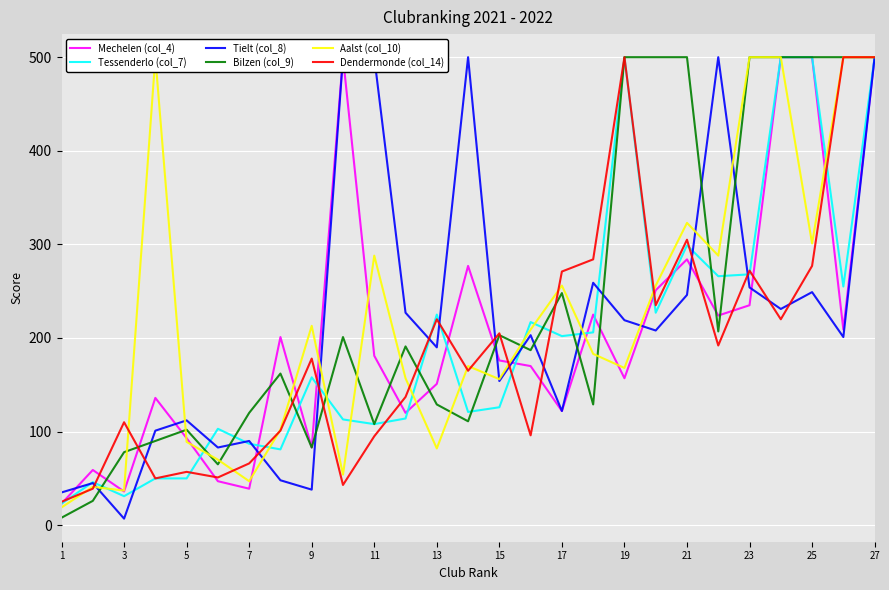

What is the greatest value displayed?

500